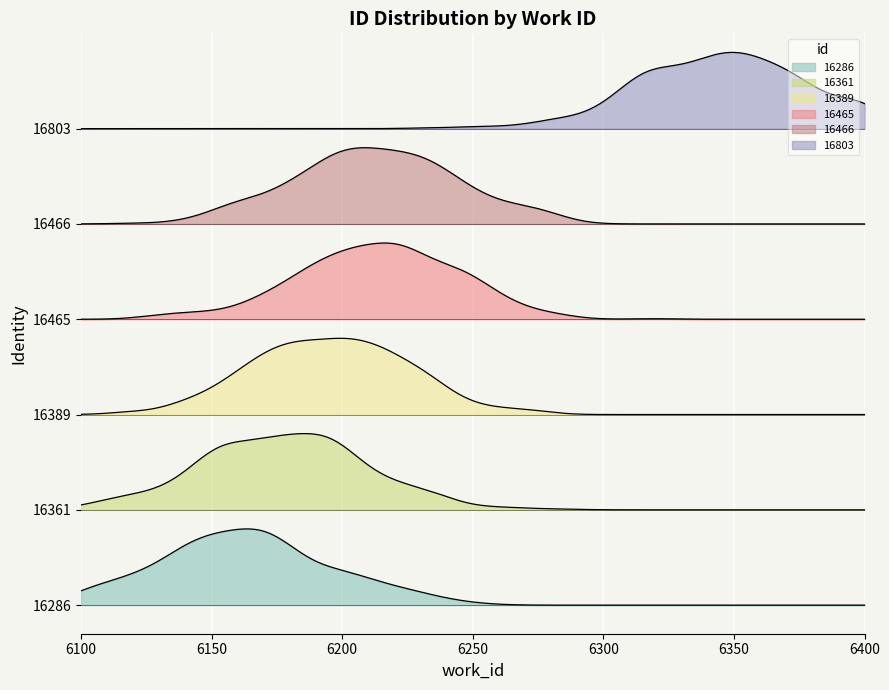

Is it true that 16286 equals 8508 at id?

False